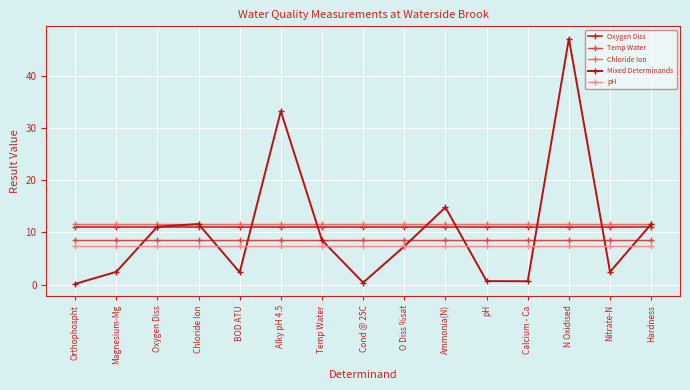

Which category has the highest value across all series?

N Oxidised